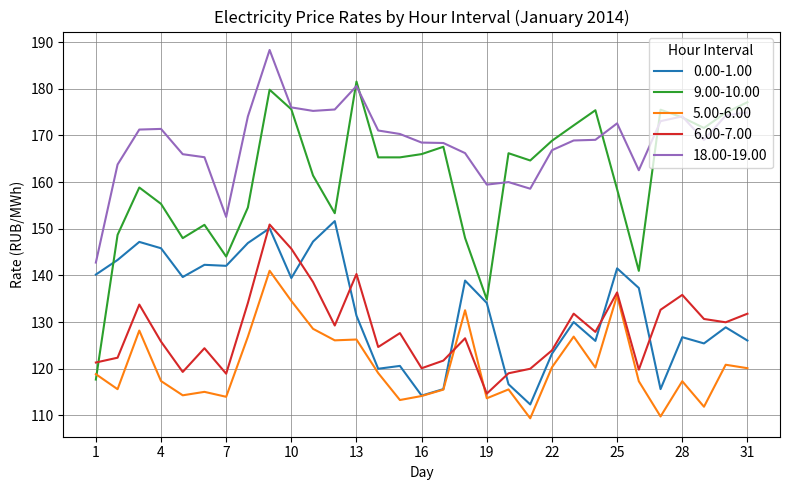

Rank the series by their maximum value, from highest to lowest.

18.00-19.00, 9.00-10.00, 0.00-1.00, 6.00-7.00, 5.00-6.00